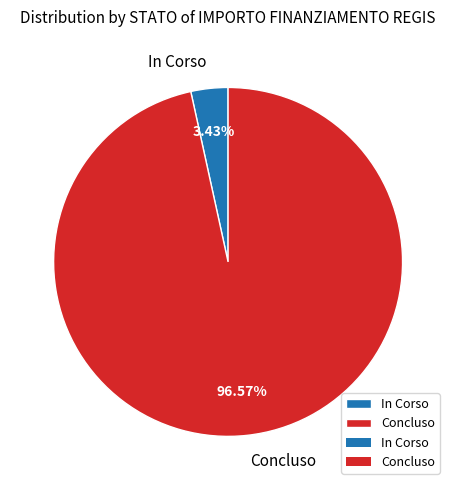

What is the largest slice in the pie chart?

Concluso